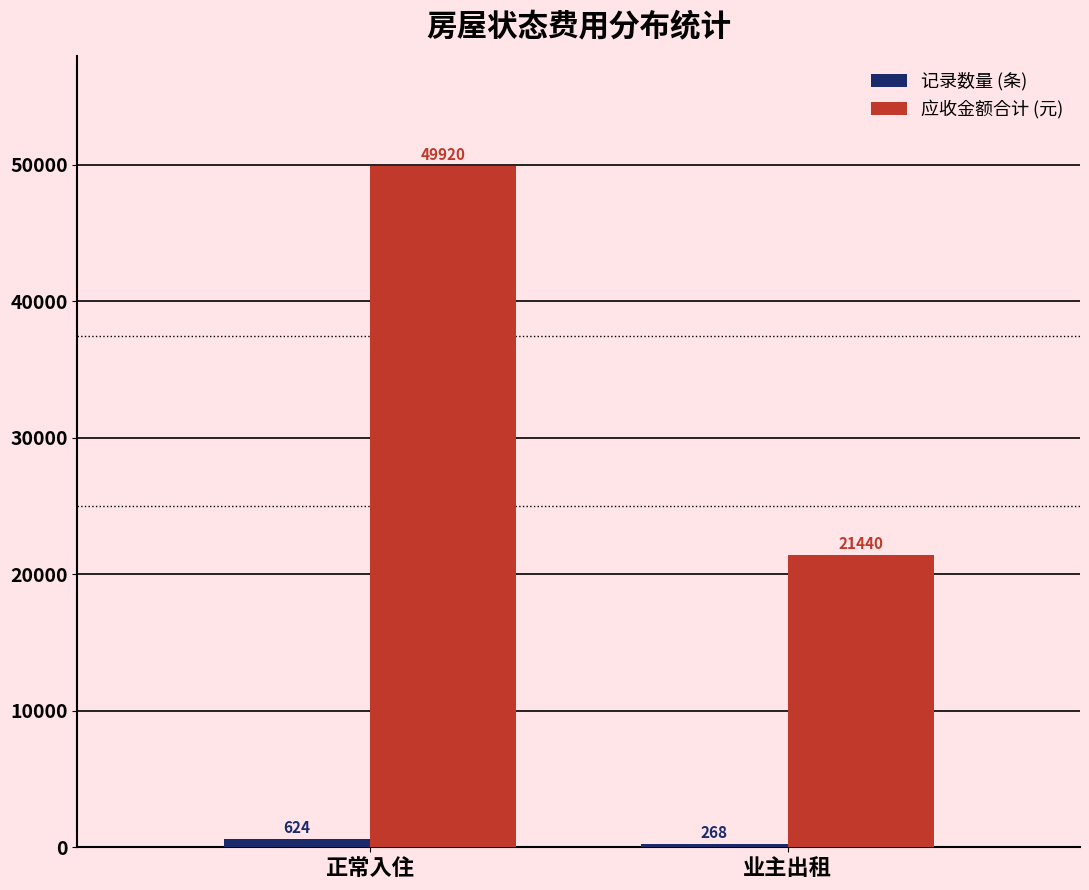

How many bars are there in total?

4